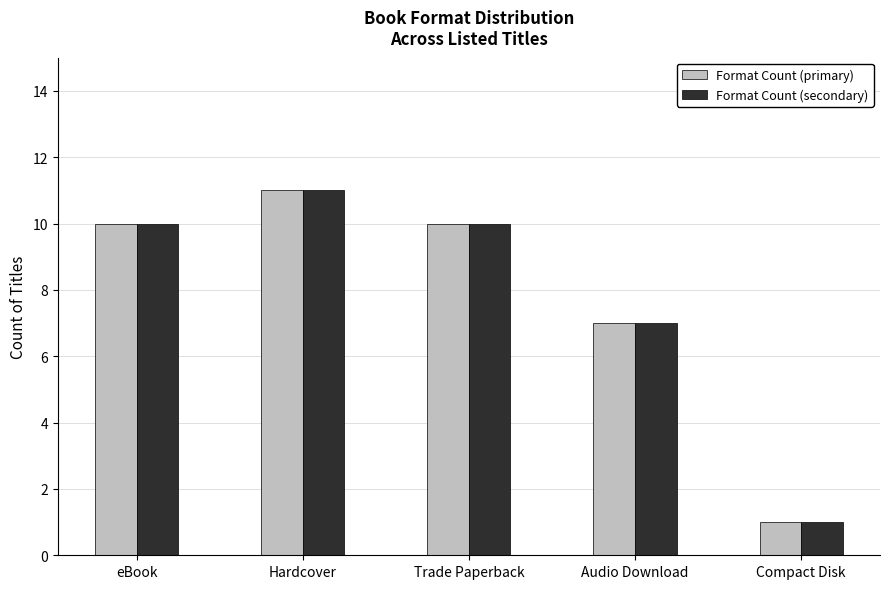

Which label corresponds to the smallest value in the chart?

Compact Disk